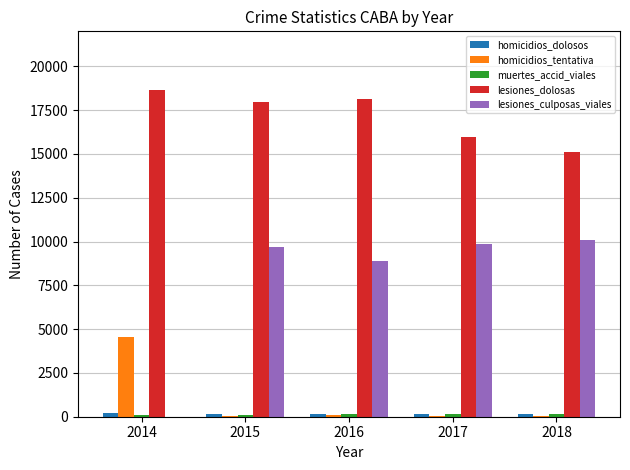

What is the greatest value displayed?

18679